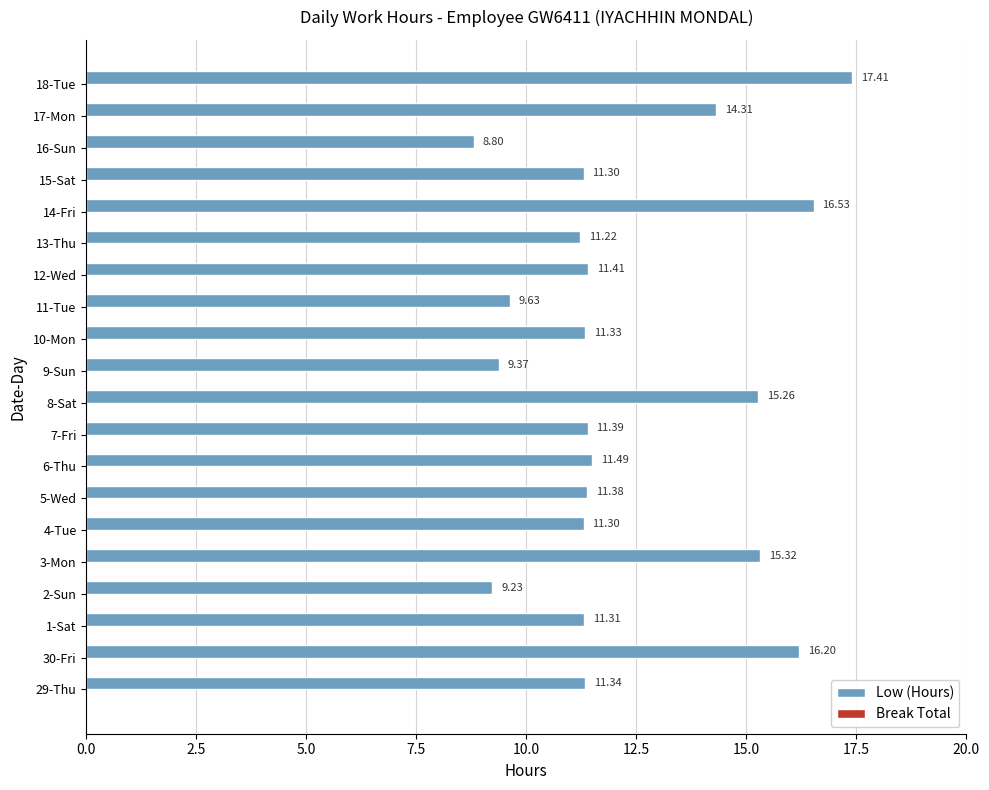

What is the difference between the values at 18-Tue and 16-Sun?

8.6